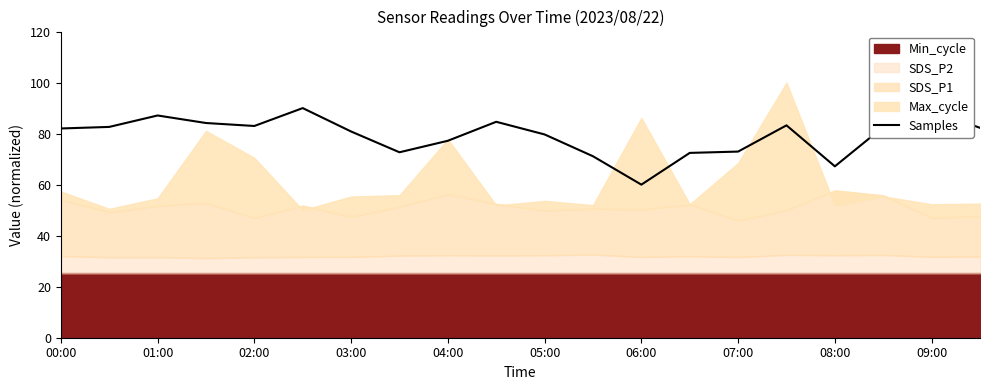

How many values exceed 82?

11